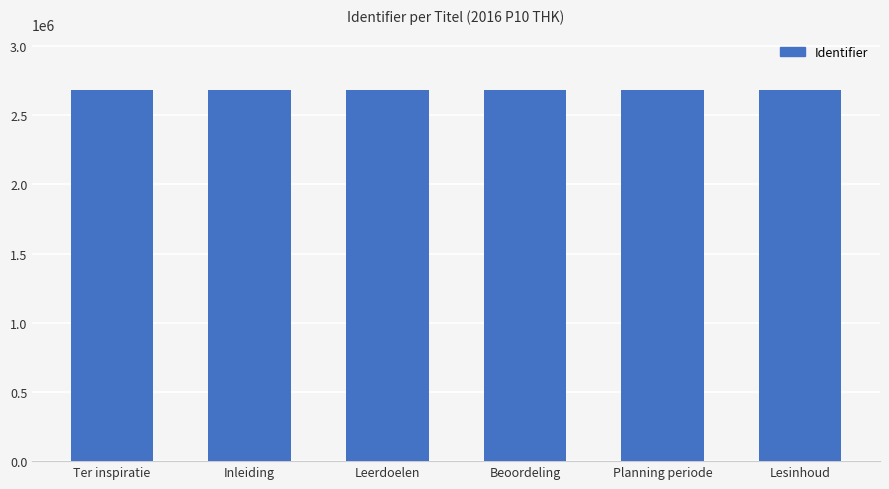

What is the minimum value shown in the chart?

2679746